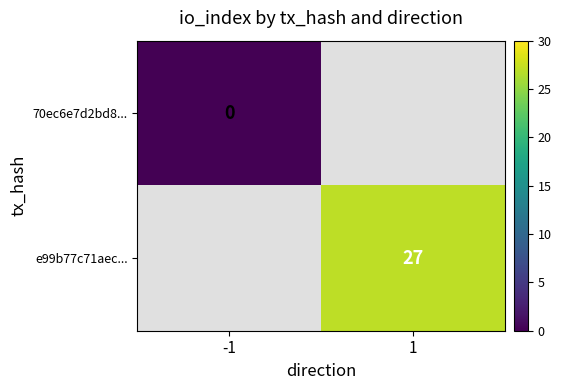

Where is 70ec6e7d2bd8... nearest to the value 0?

-1